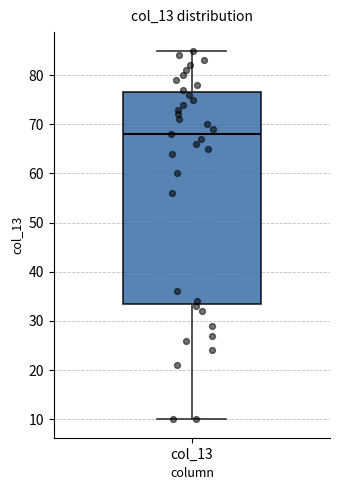

Where does the median line of the box for col_13 sit on the y-axis? The values are not printed on the chart, so give them approximately, as read against the axis.

68